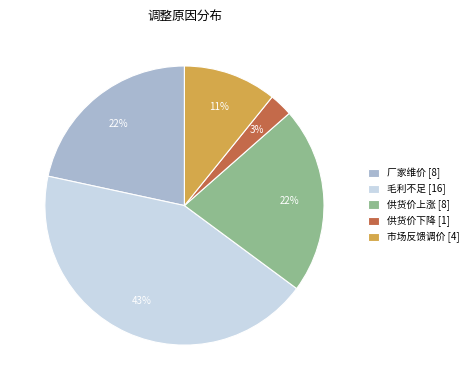

Is it true that 市场反馈调价 is 3% of the pie?

False